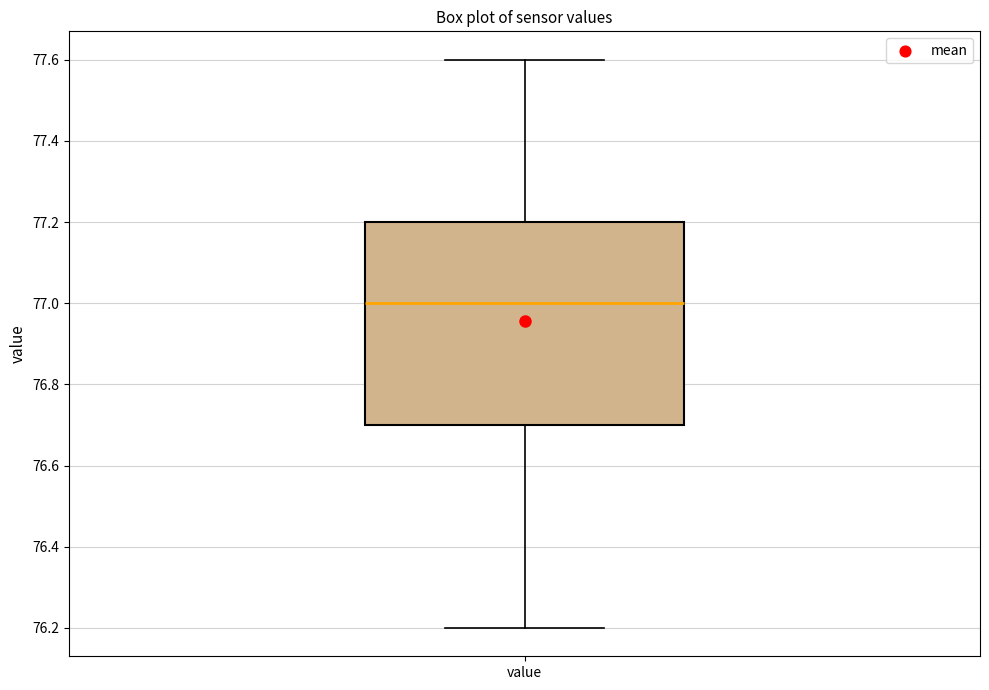

Read this box plot against the y-axis: the position of the median line, the range covered by the box, and the ends of both whiskers. The values are not printed on the chart, so give them approximately, as read against the axis.

median 77.0, box 76.7 to 77.2, whiskers 76.2 to 77.6